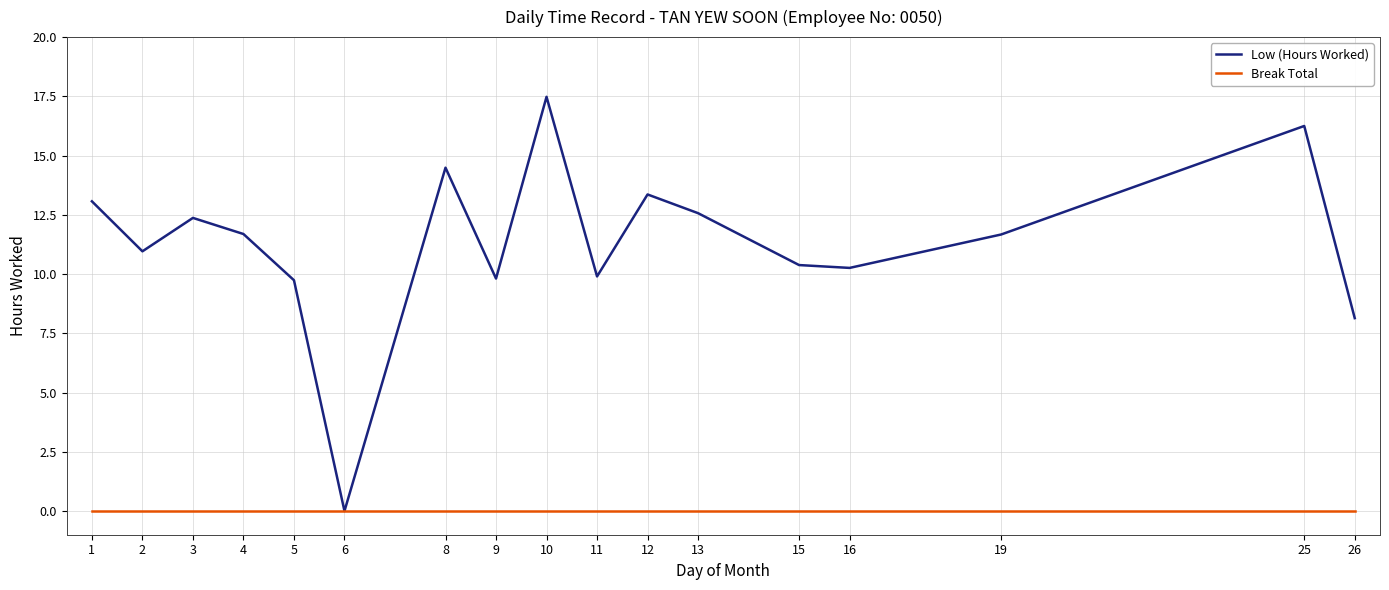

What are all the series names shown in the legend?

Low (Hours Worked), Break Total